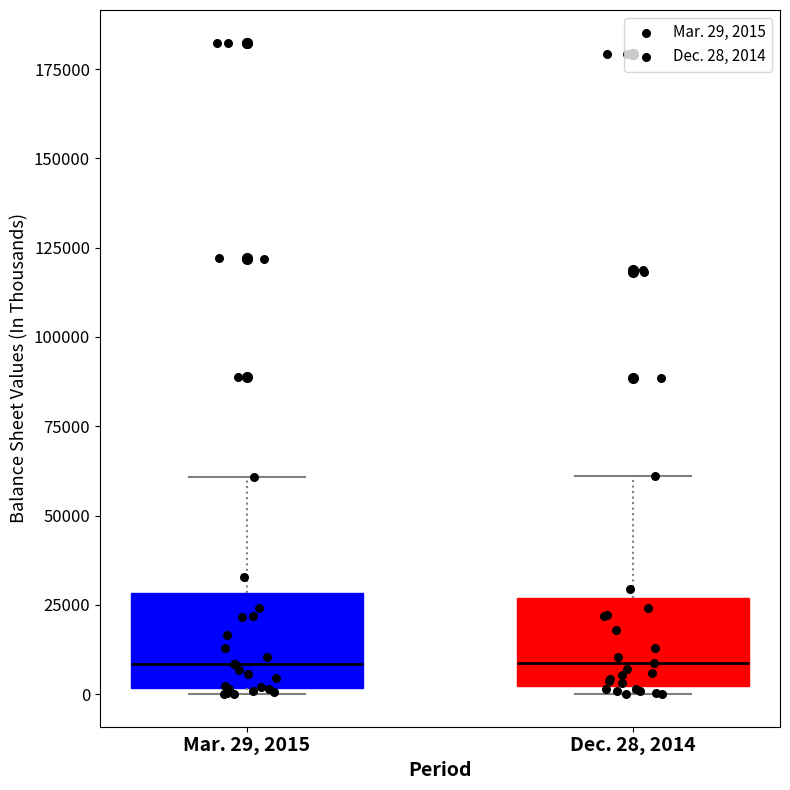

Reading left to right, transcribe this box plot: for each box, give where its median line is, the range the box spans, and where its two whiskers end, as read against the y-axis. The values are not printed on the chart, so give them approximately, as read against the axis.

Mar. 29, 2015: median 10000, box 0 to 30000, whiskers 0 (just below the box's lower edge) to 60000
Dec. 28, 2014: median 10000, box 0 to 25000, whiskers 0 (just below the box's lower edge) to 60000